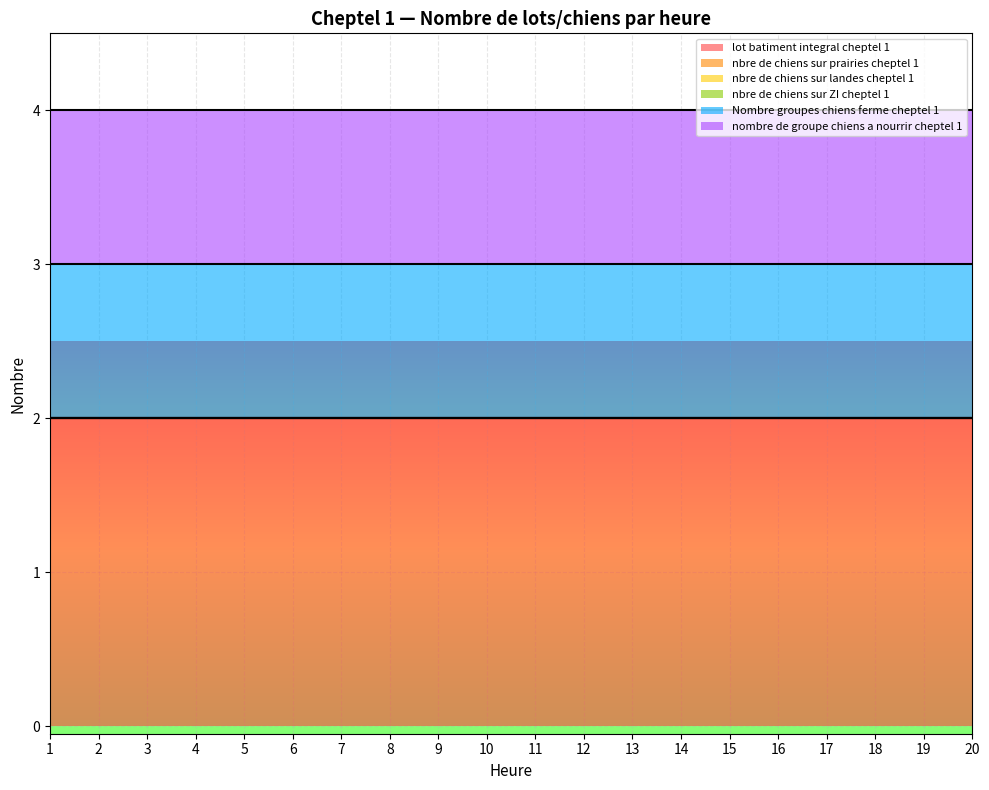

How many lines are shown in the chart?

6